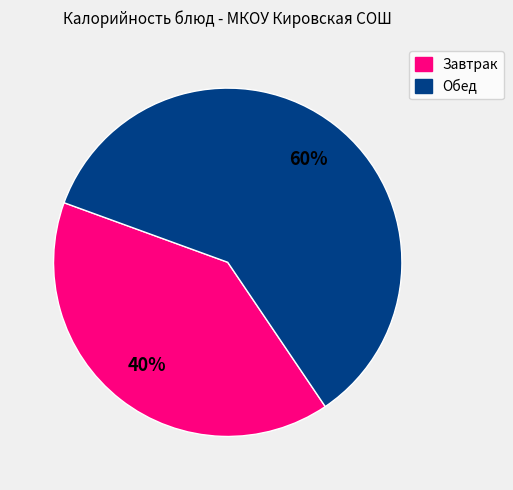

To the nearest percent, what is the average slice percentage?

50%